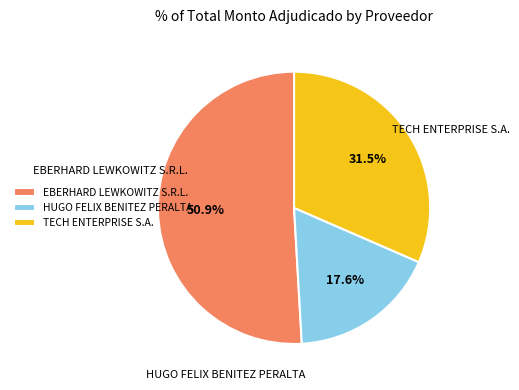

What percentage is the EBERHARD LEWKOWITZ S.R.L. slice, to the nearest percent?

51%